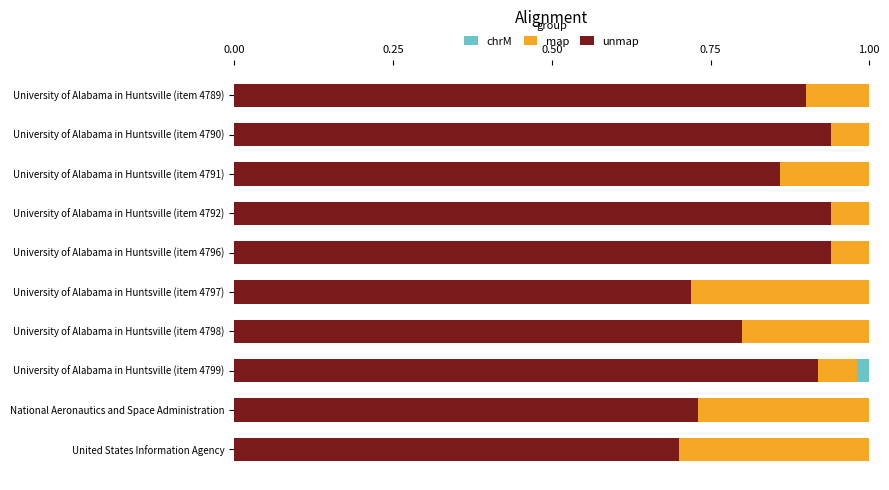

What is the total value across all series at University of Alabama in Huntsville (item 4796)?

1.0